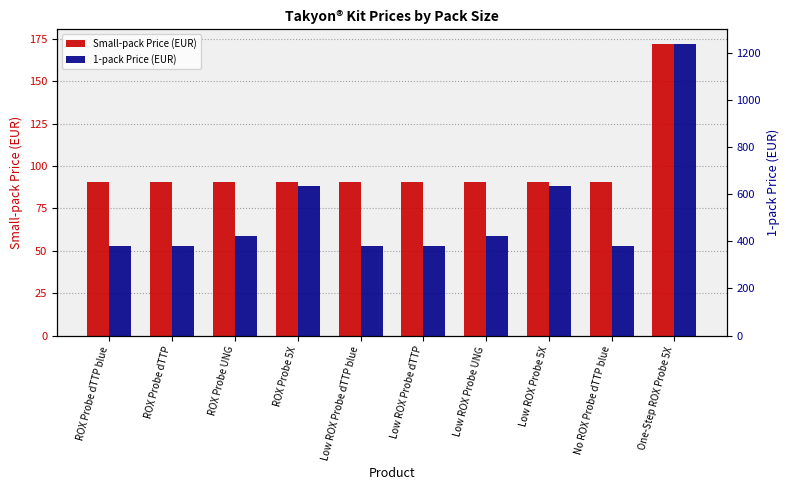

The value of 1-pack Price (EUR) at Low ROX Probe dTTP is 676.9. True or false?

False